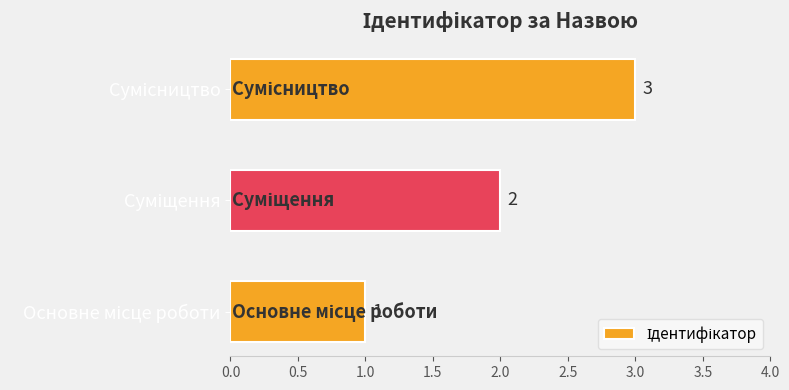

What is the greatest value displayed?

3